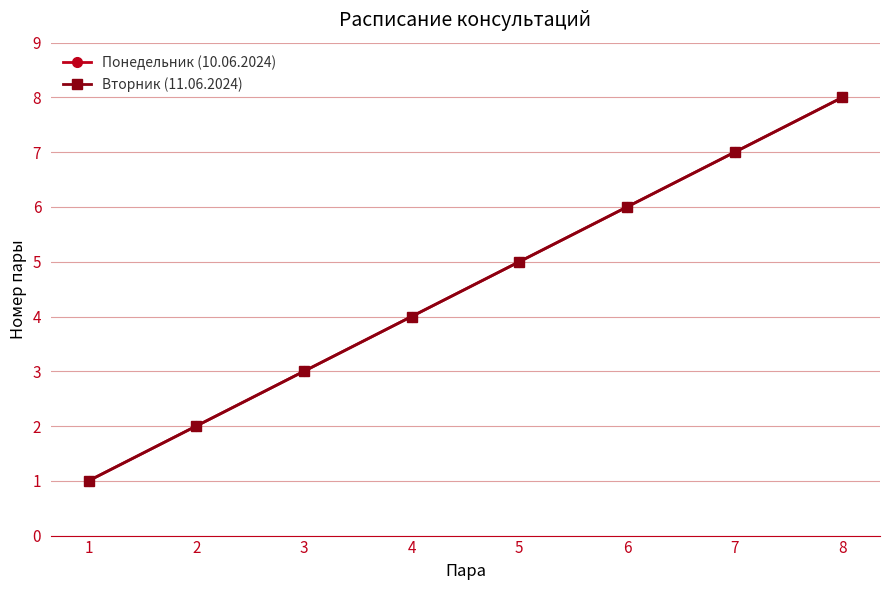

What is the minimum value for Понедельник (10.06.2024)?

1